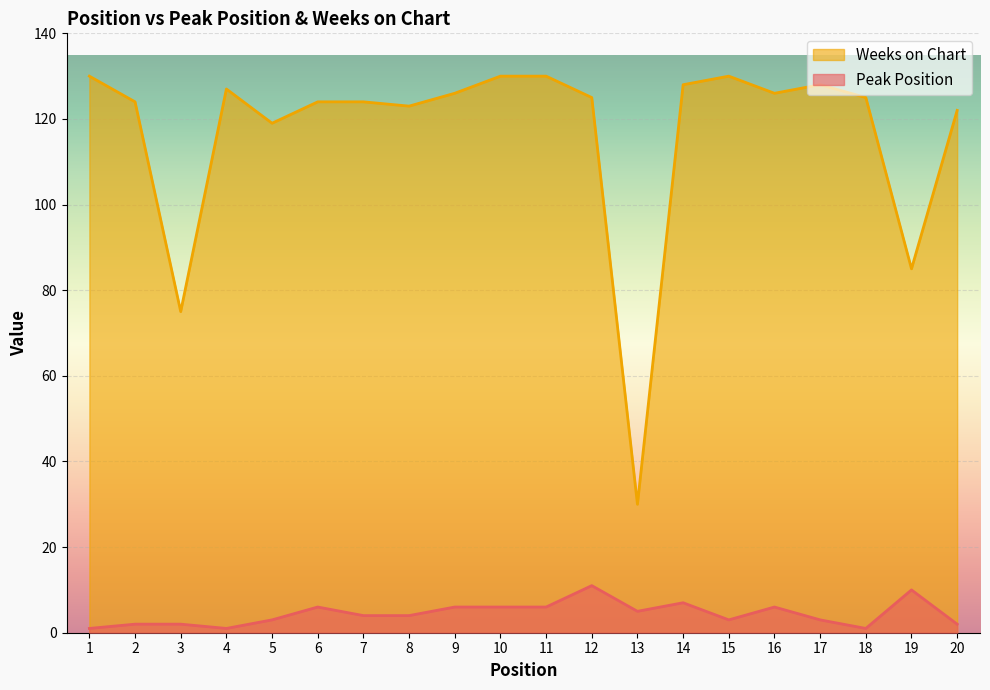

What is the approximate value of Weeks on Chart at 8?

123